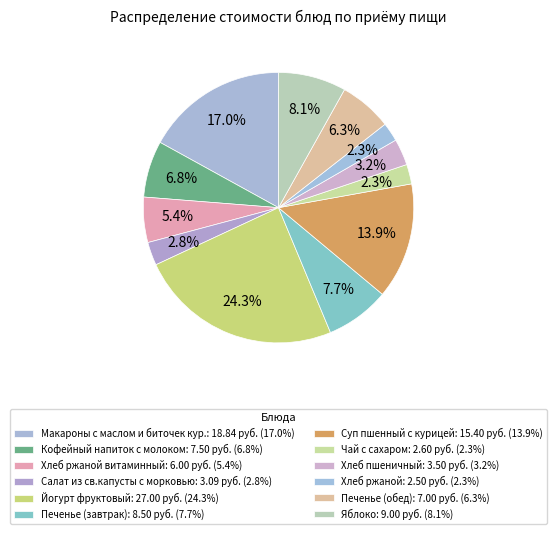

How many slices are in this pie chart?

12